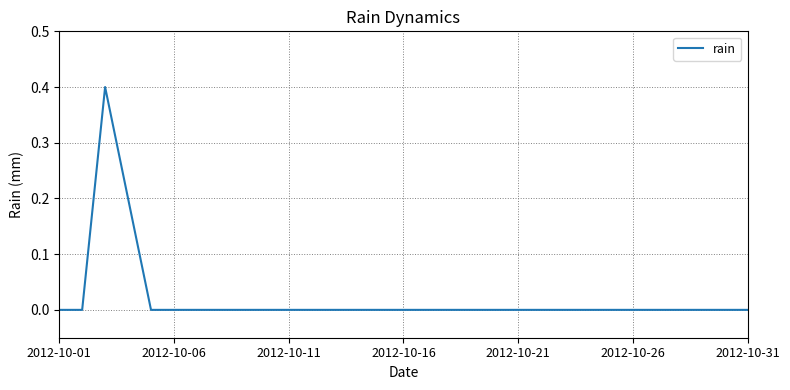

What is the maximum value shown in the chart?

0.4